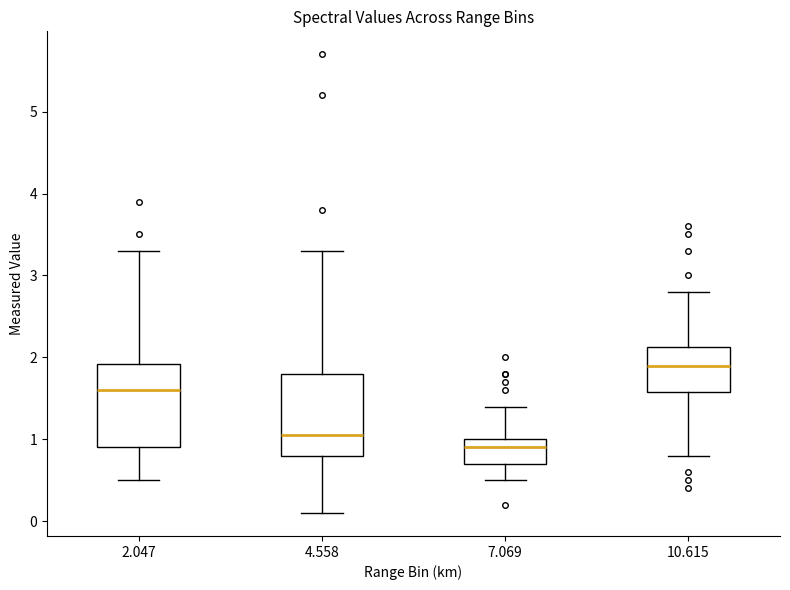

Reading left to right, read every box against the y-axis: the position of its median line, the range the box covers, and the ends of its whiskers. The values are not printed on the chart, so give them approximately, as read against the axis.

2.047: median 1.6, box 0.9 to 1.9, whiskers 0.5 to 3.3
4.558: median 1.1, box 0.8 to 1.8, whiskers 0.1 to 3.3
7.069: median 0.9, box 0.7 to 1.0, whiskers 0.5 to 1.4
10.615: median 1.9, box 1.6 to 2.1, whiskers 0.8 to 2.8